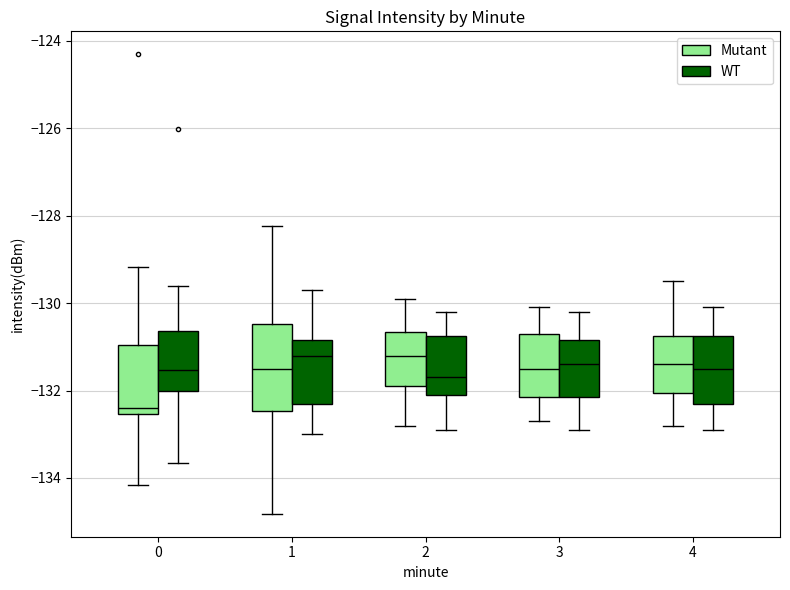

Which box's median line is the lowest?

0 (Mutant)